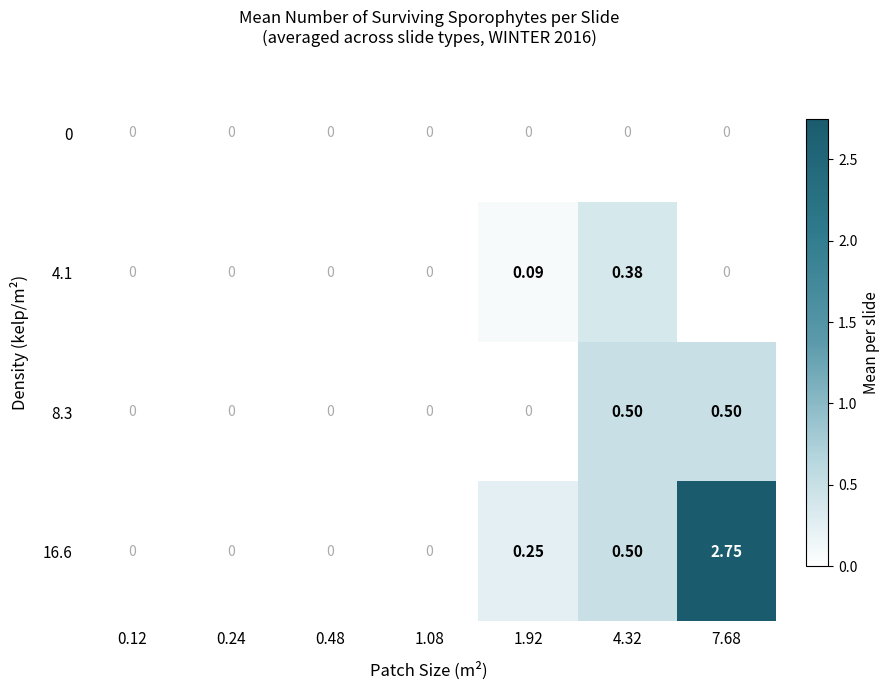

Is the value of 8.3 at 0.48 greater than the value of 4.1 at 4.32?

No